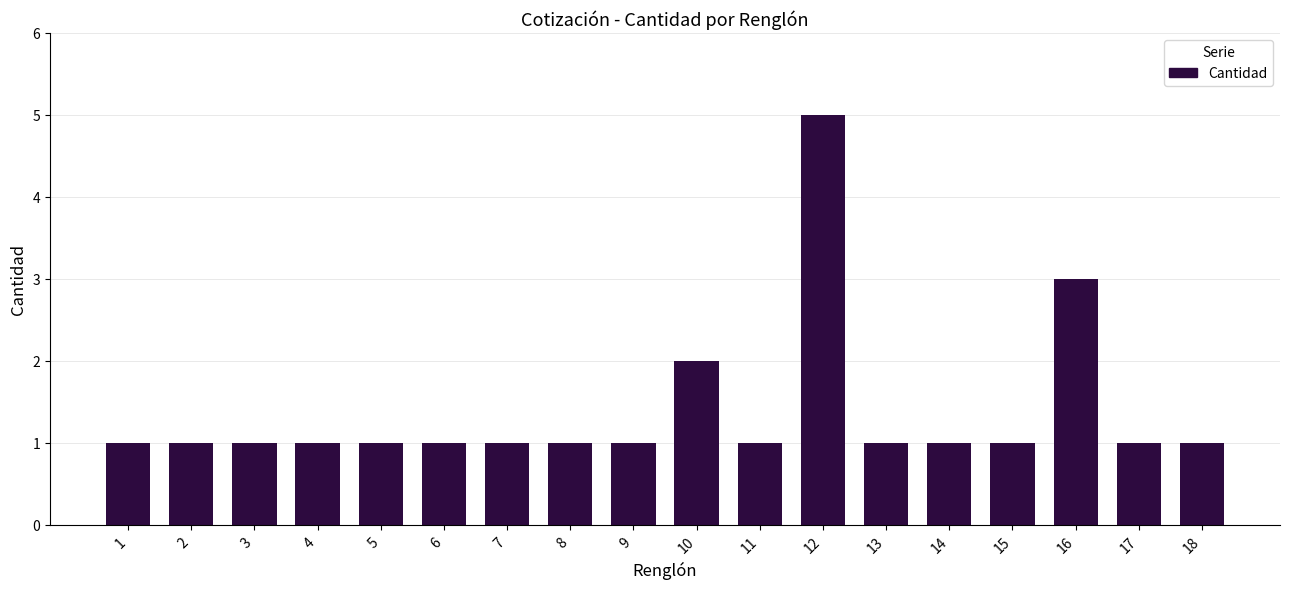

How many bars are there in total?

18